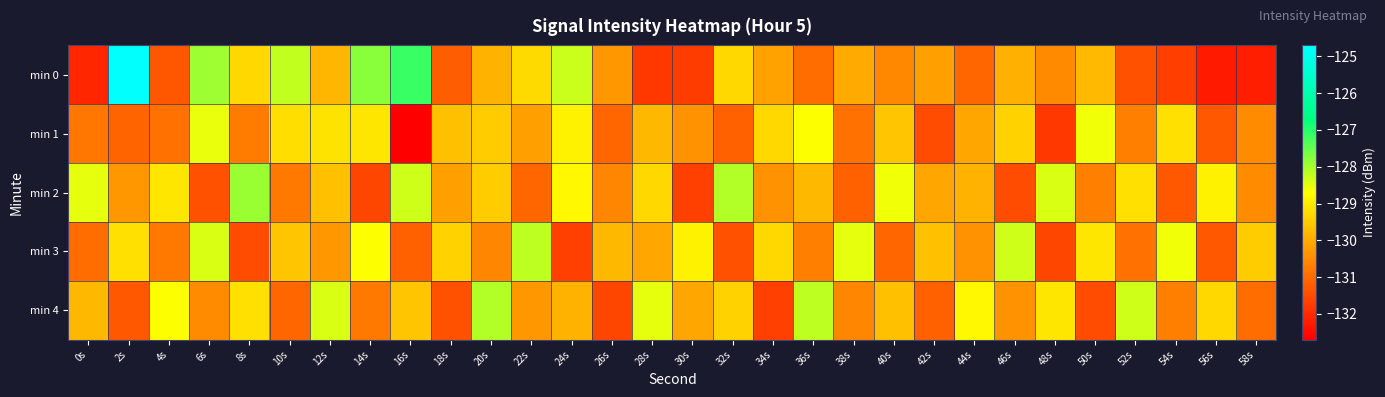

Rank the series at 52s from highest to lowest value.

min 4, min 2, min 1, min 3, min 0